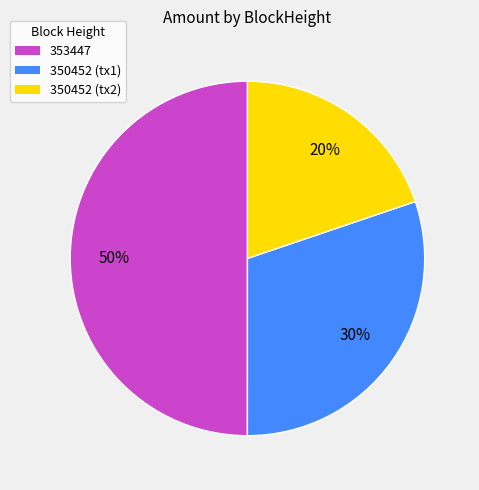

The 350452 (tx1) slice represents 30% of the pie. True or false?

True